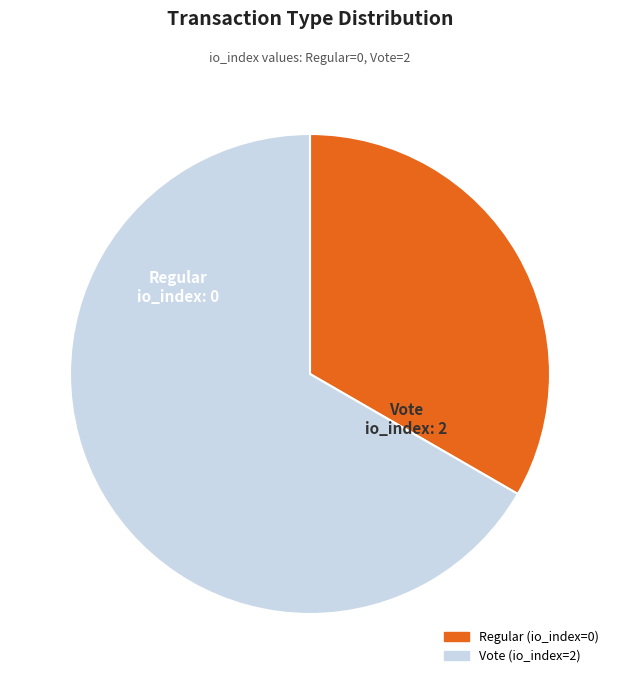

What is the majority slice?

Vote